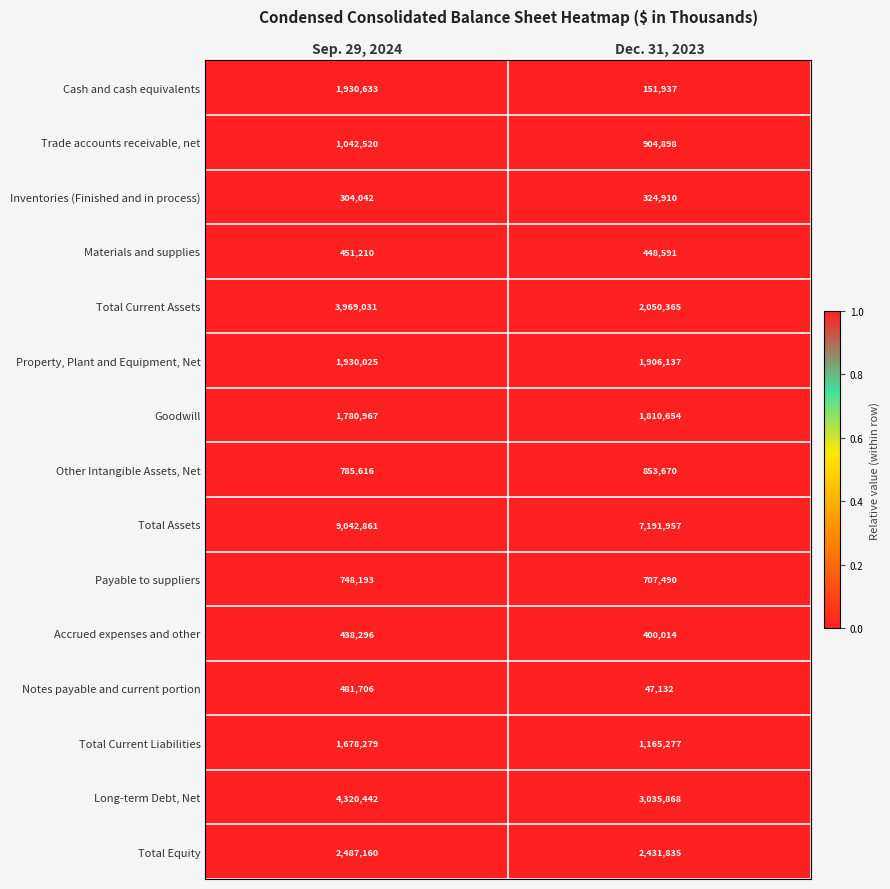

At which label is Materials and supplies closest to 449900?

Dec. 31, 2023